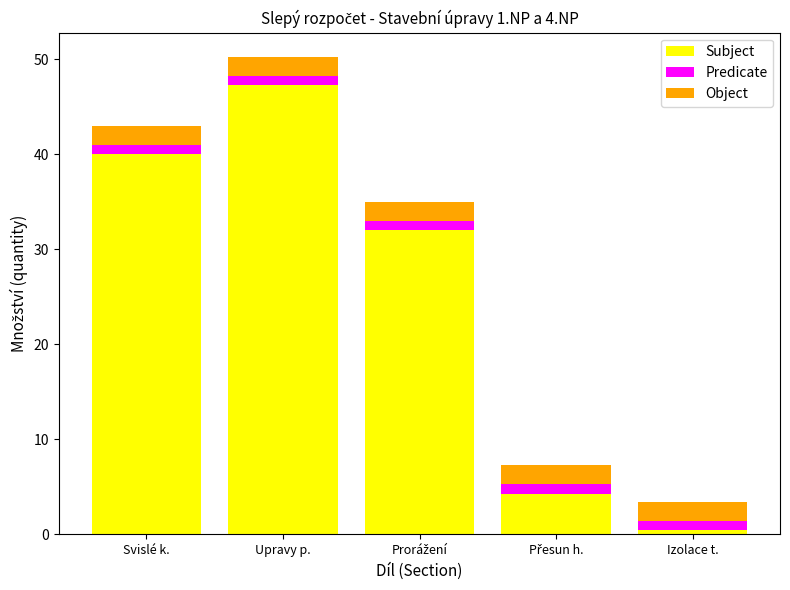

What are all the series names shown in the legend?

Subject, Predicate, Object